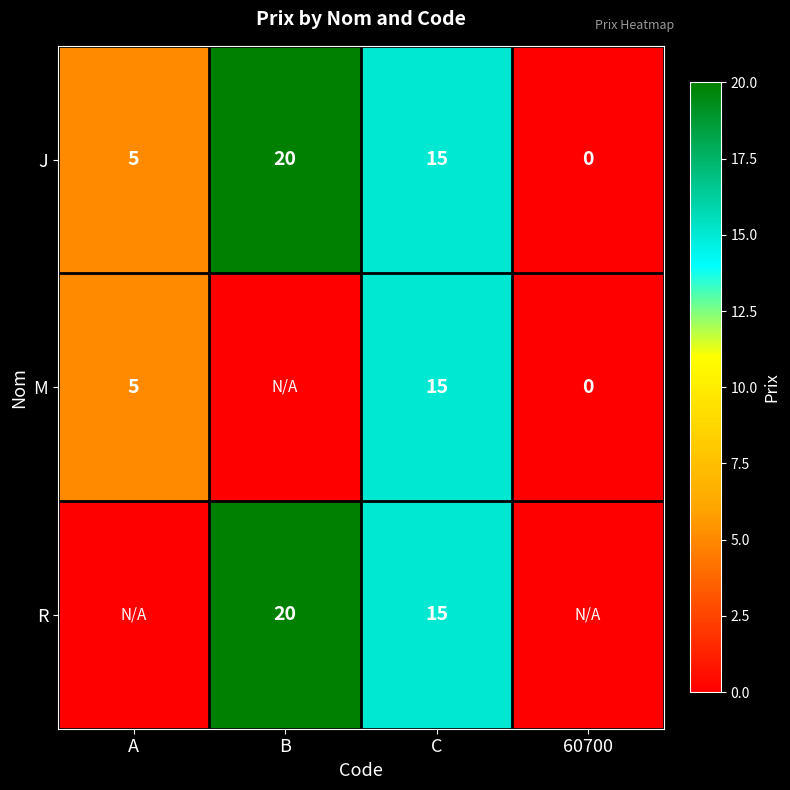

Rank the categories by J value from highest to lowest.

B, C, A, 60700